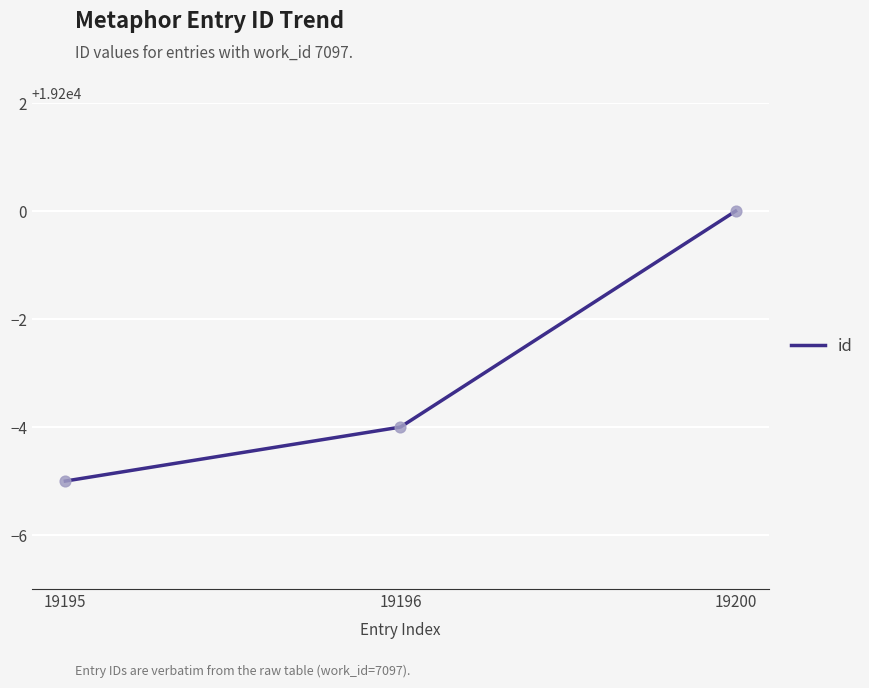

Which has a higher value, 19200 or 19195?

19200